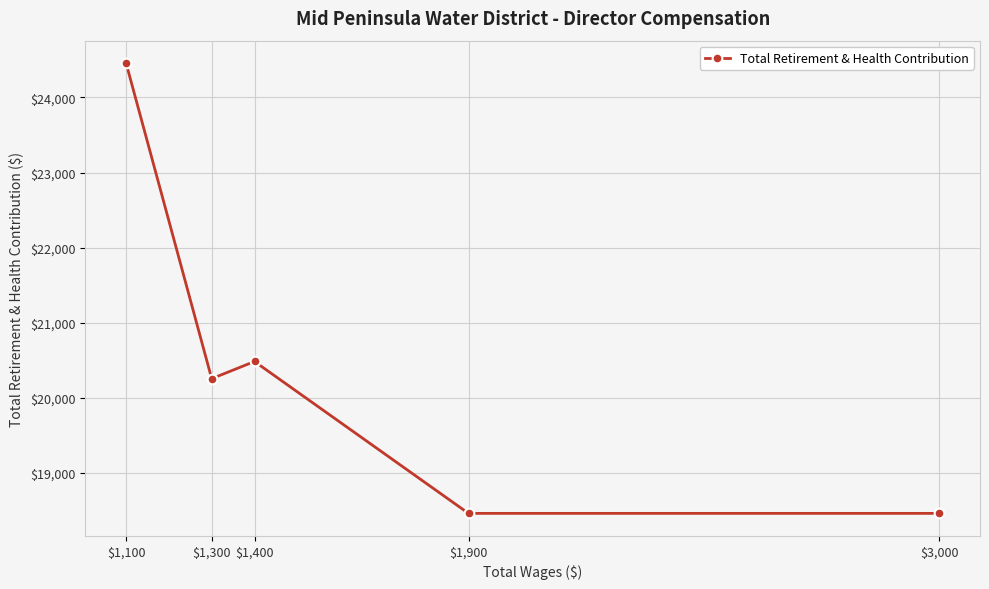

Where is the first local minimum?

$1,300